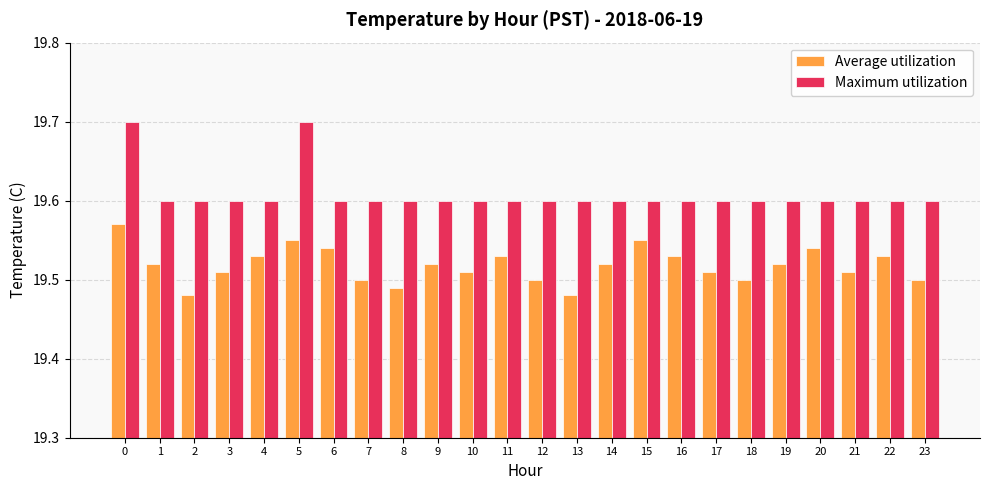

Which series has the largest range (max minus min)?

Maximum utilization